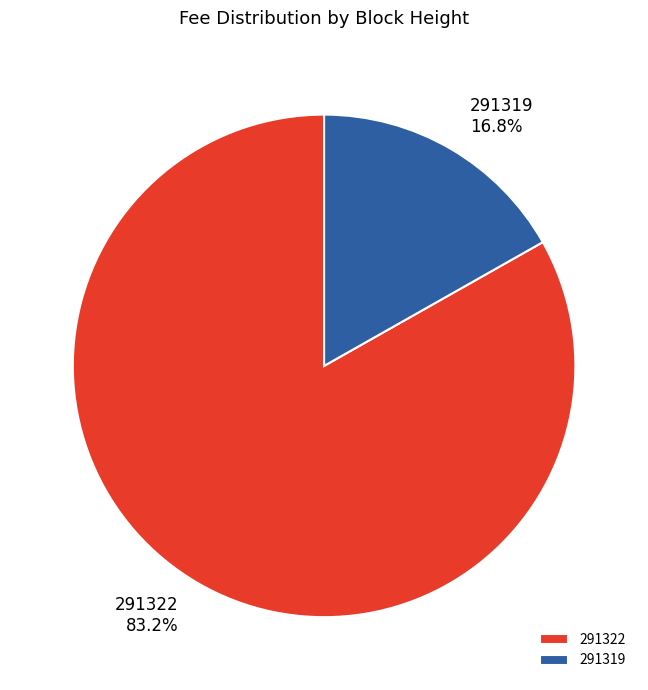

How much of the chart is everything except 291322?

16.8%